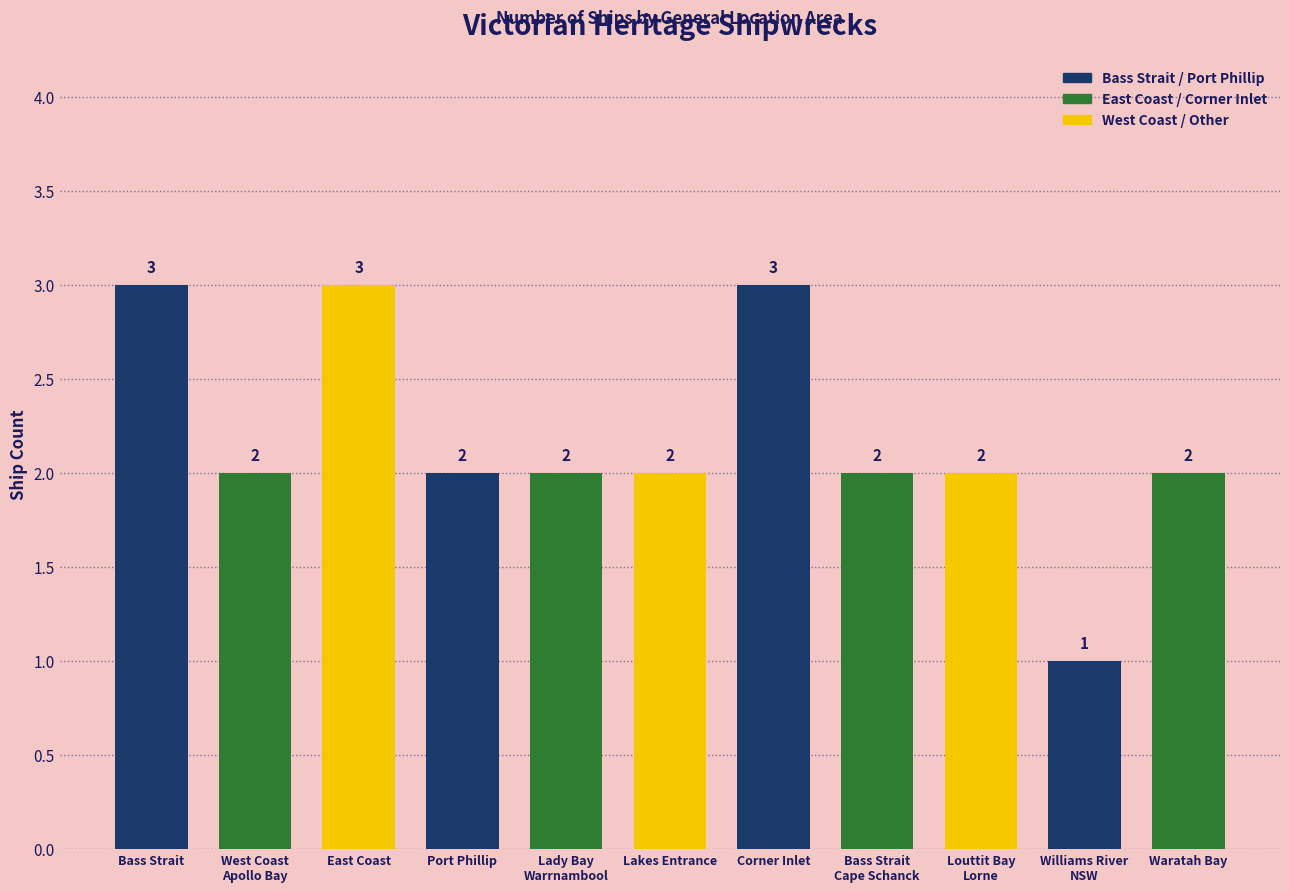

How many values are below 2?

1